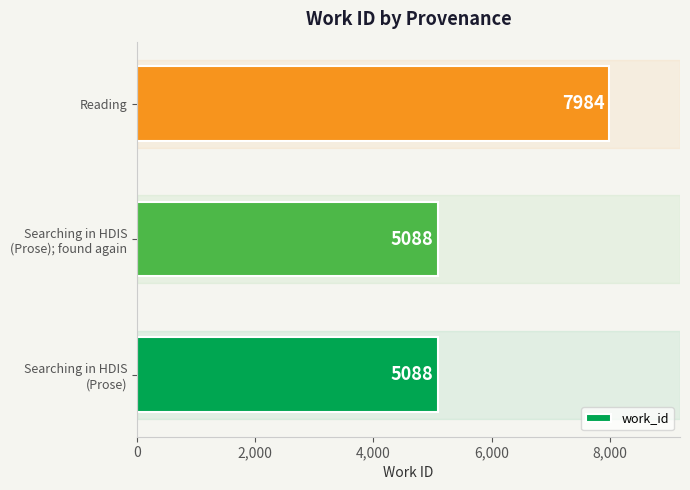

What is the smallest value displayed?

5088